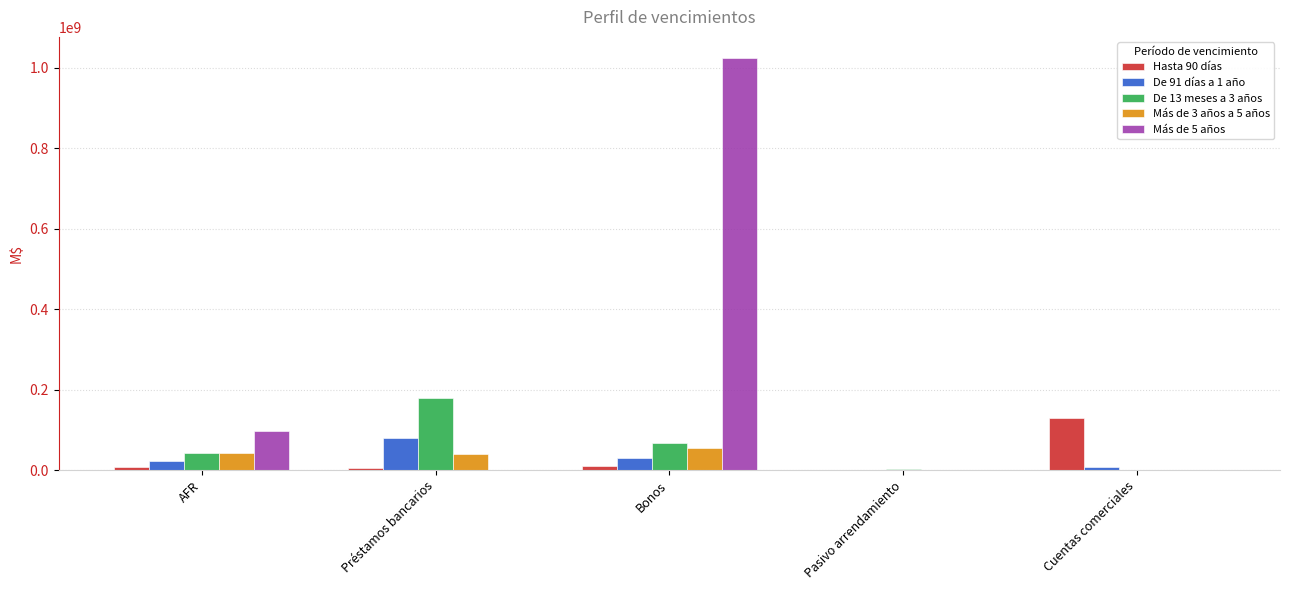

Is the value of Más de 5 años at Bonos greater than the value of Hasta 90 días at AFR?

Yes